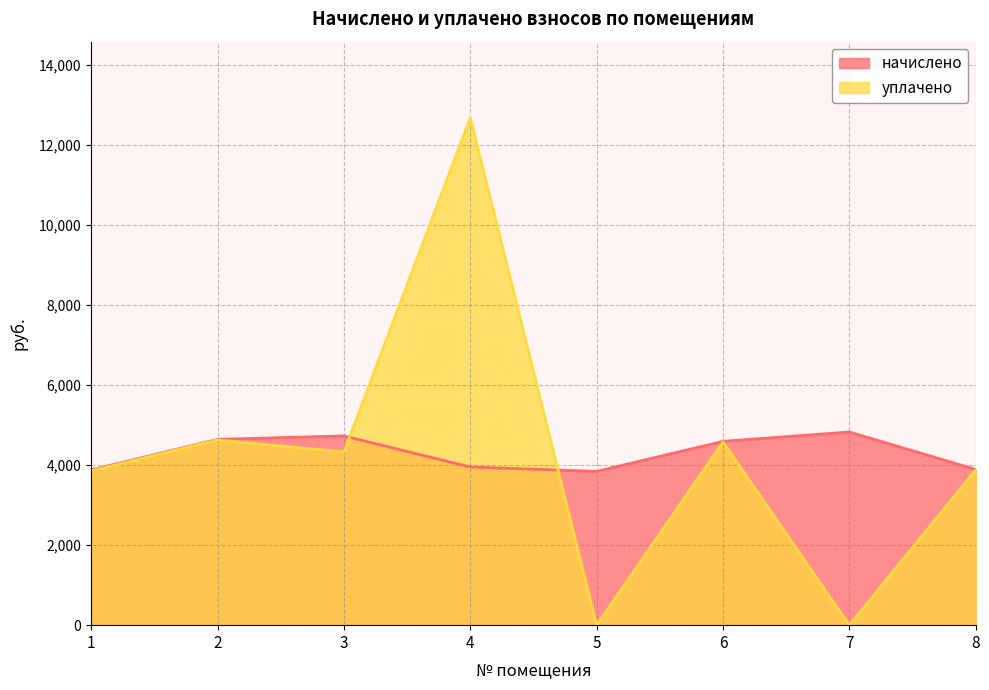

True or false: начислено has a value of 3841.3 at 5.

True